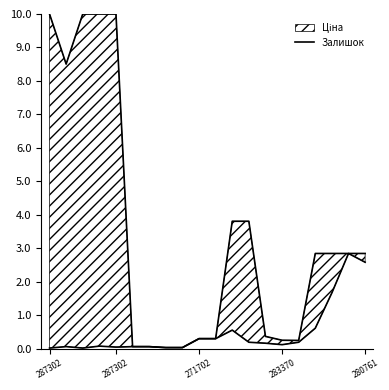

How many interior local peaks (higher than both neighbors) does the data have?

4